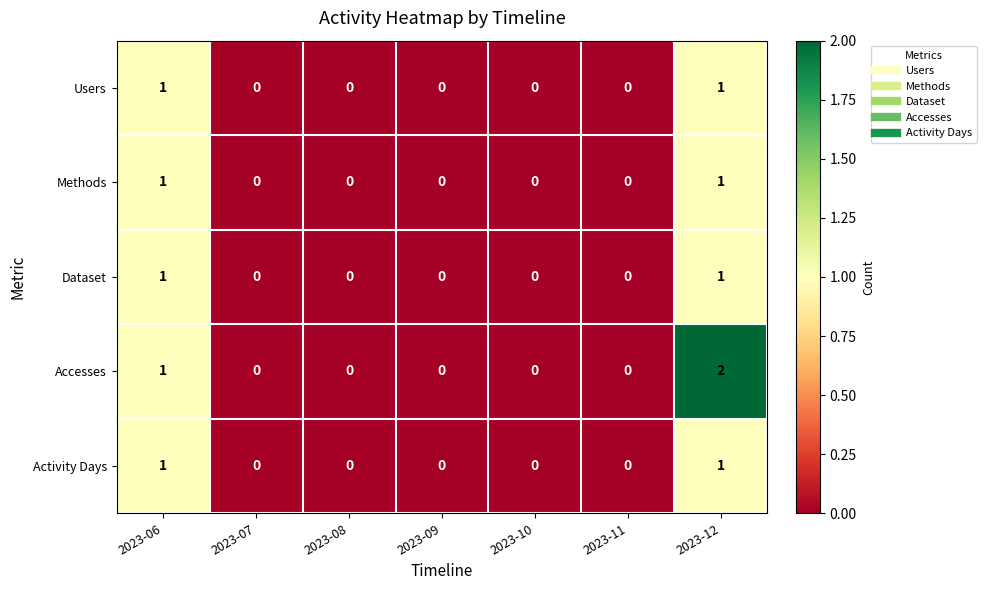

Is it true that Accesses equals 1 at 2023-06?

True